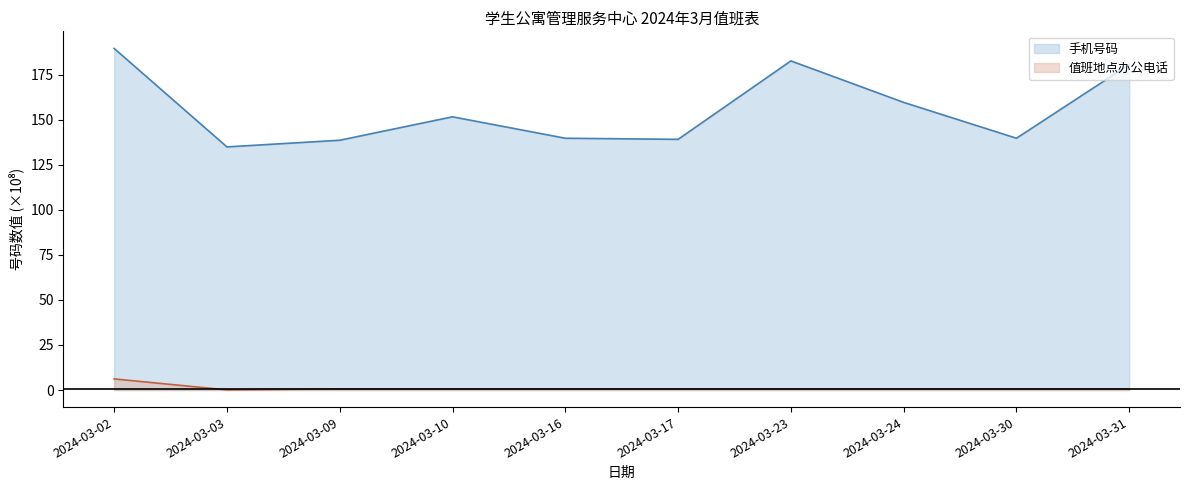

Which label corresponds to the largest value in the chart?

2024-03-02